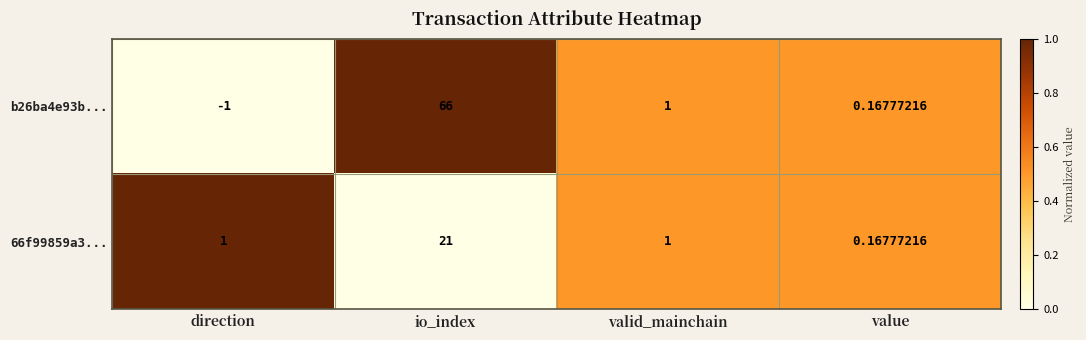

Which category has the lowest value in the b26ba4e93b... series?

direction